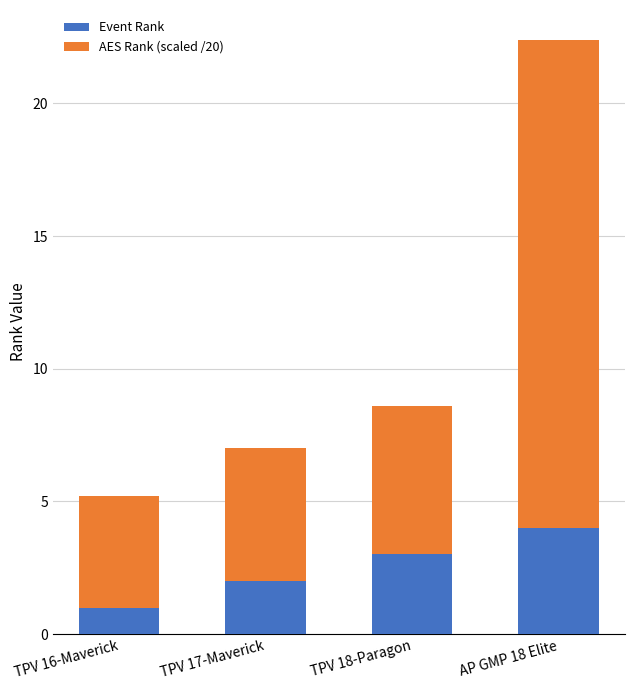

The Event Rank series shows 1.7 at AP GMP 18 Elite. True or false?

False